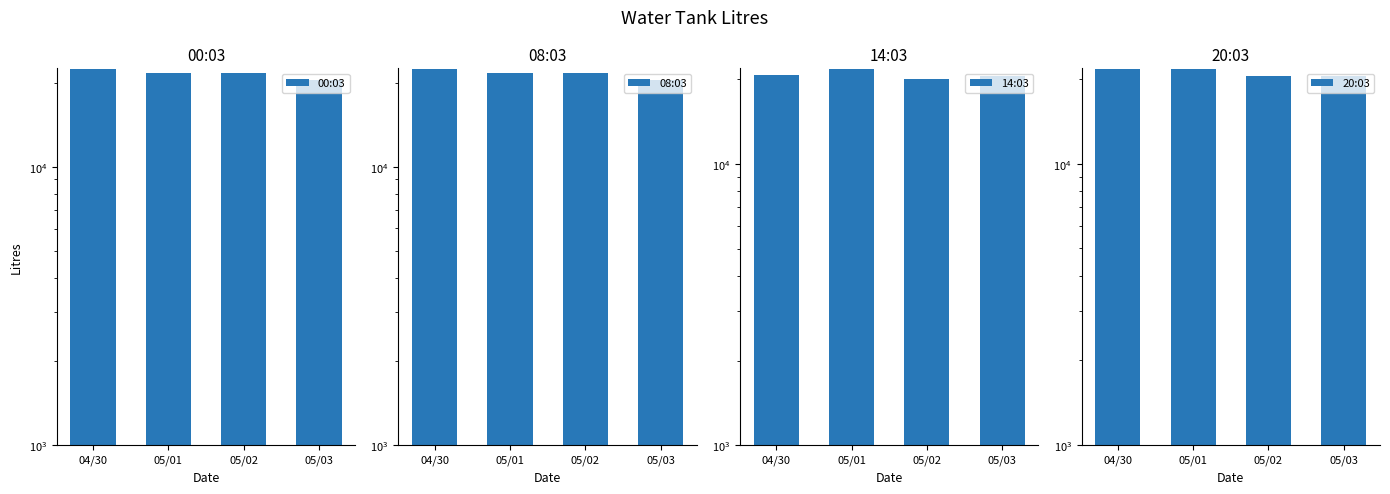

What is the difference between the second highest and minimum values in the 00:03 series?

1225